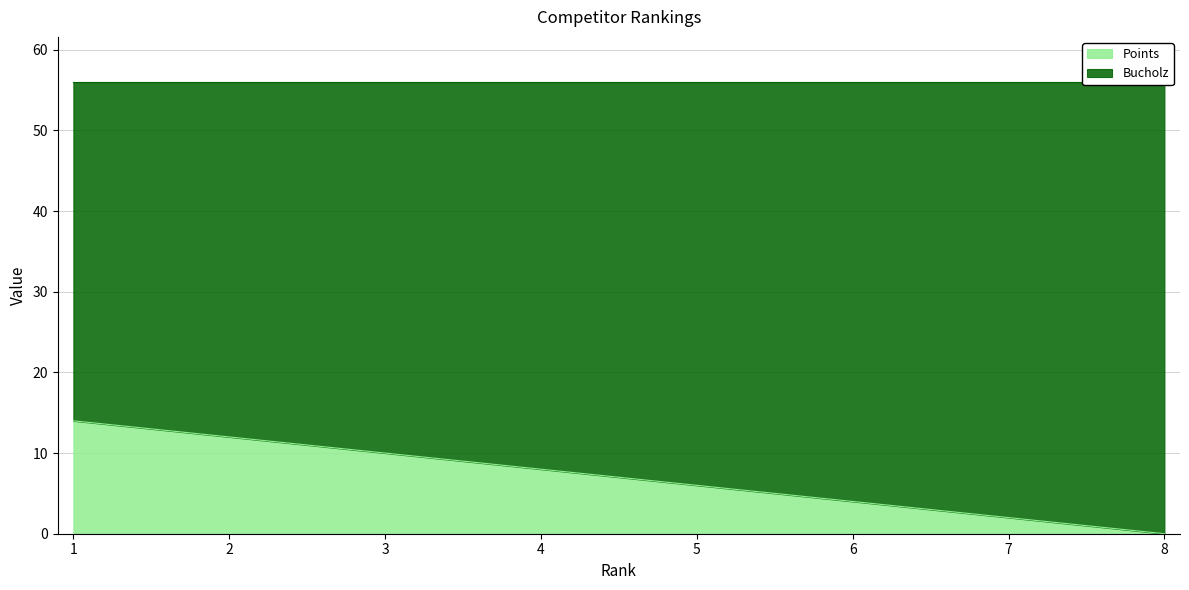

Approximately how many times larger is the value at 5 compared to 4?

0.8